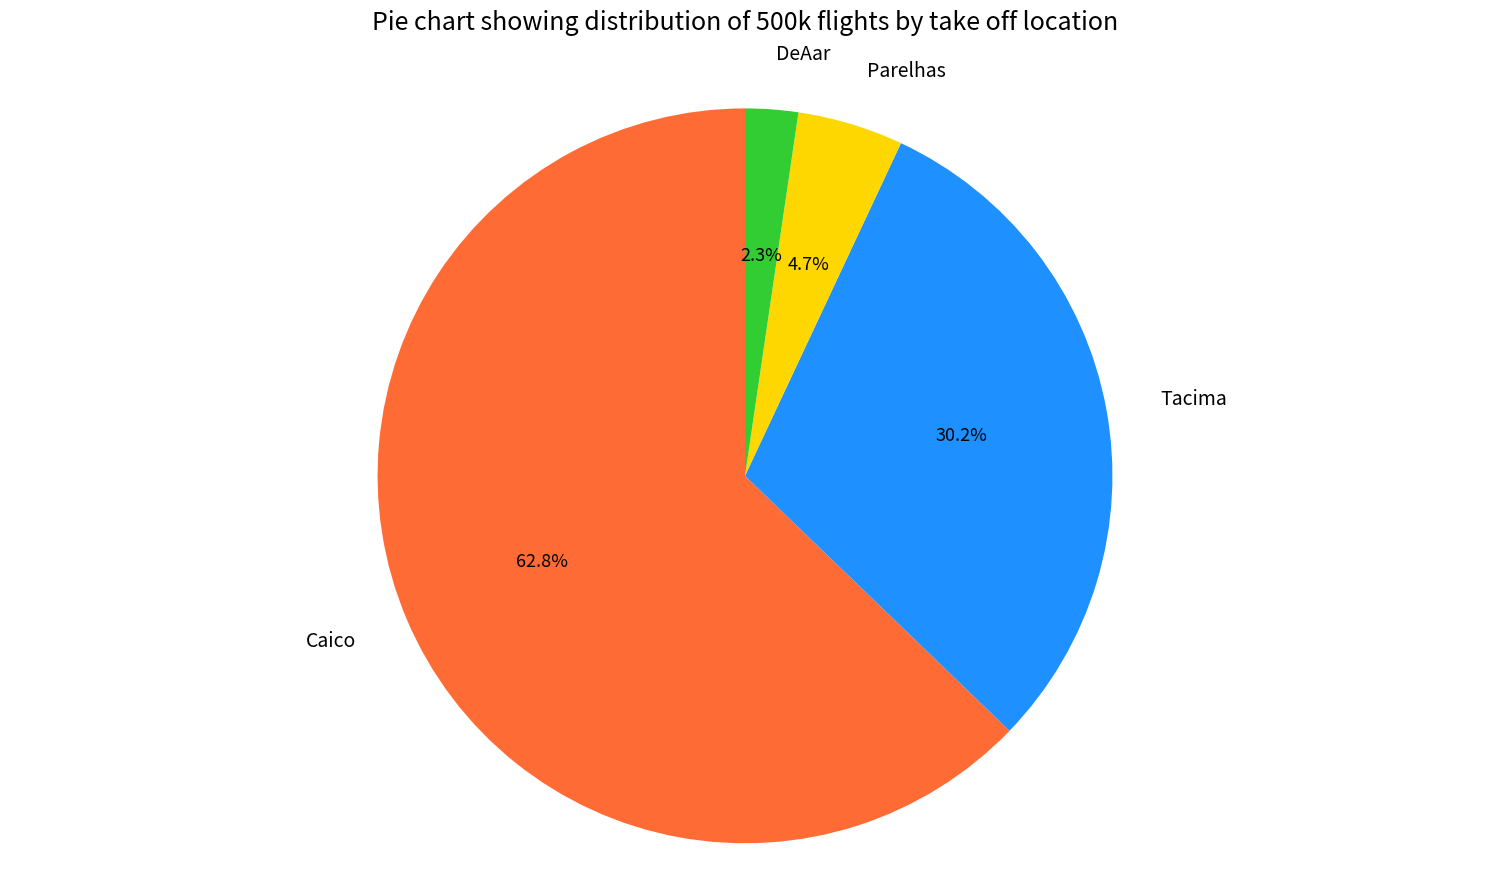

Which category has the biggest portion of the pie?

Caico